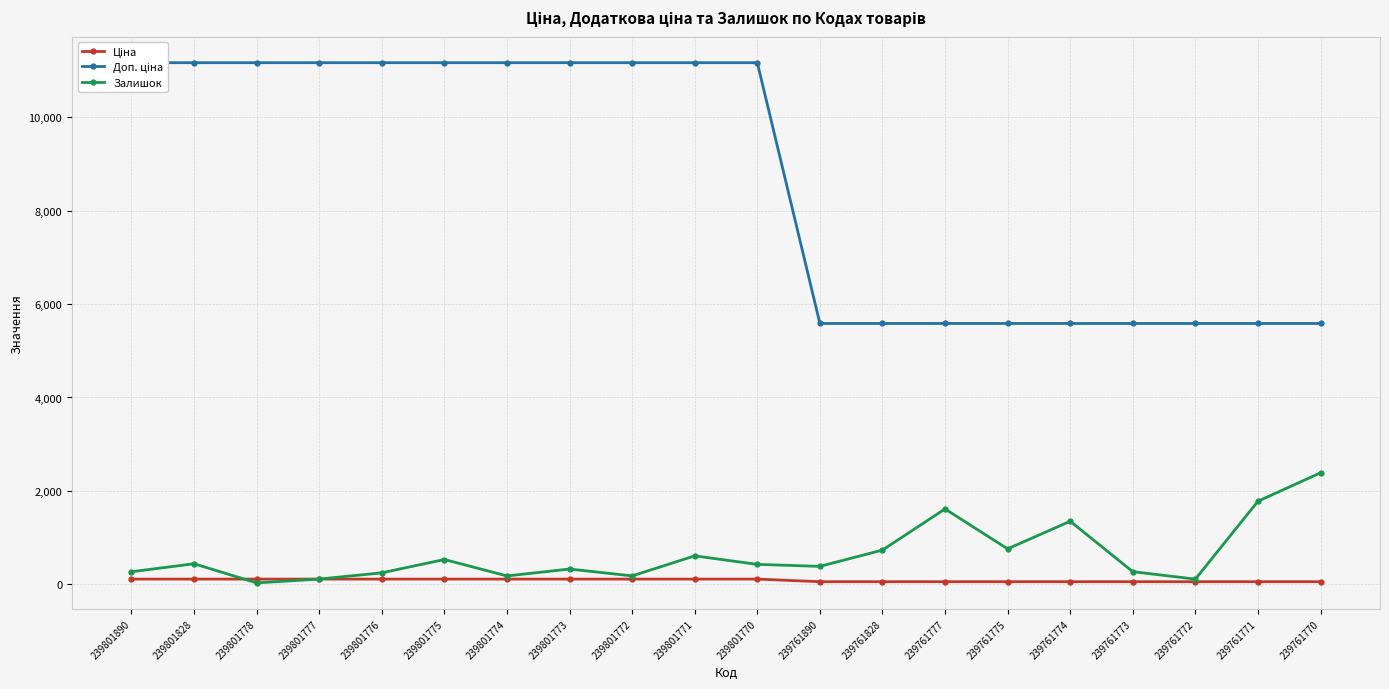

Which series has the largest range (max minus min)?

Доп. ціна